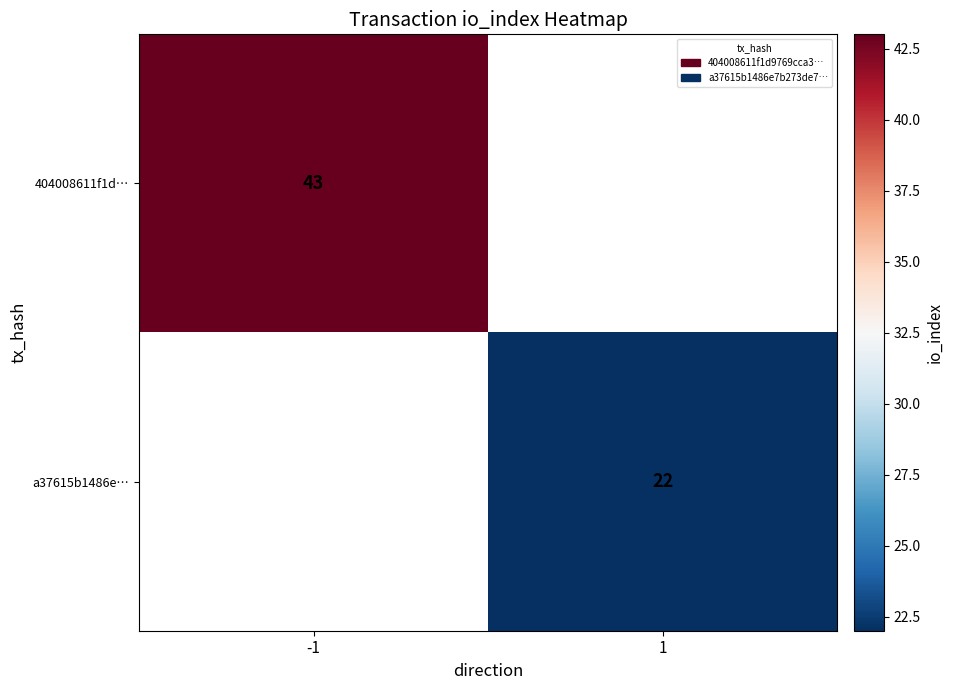

Which category has the lowest value across all series?

1